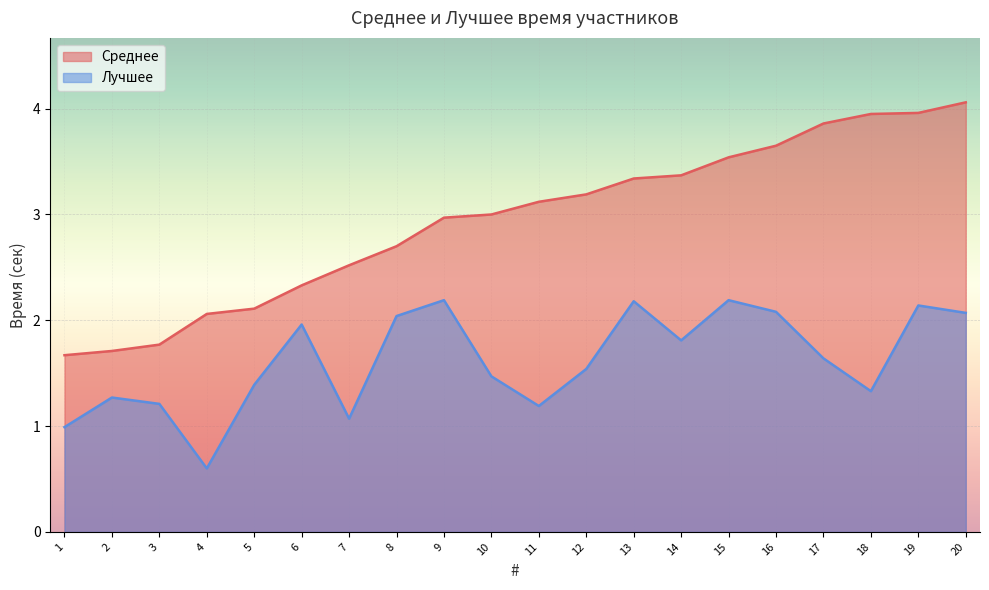

Where is the first local maximum for Лучшее?

2